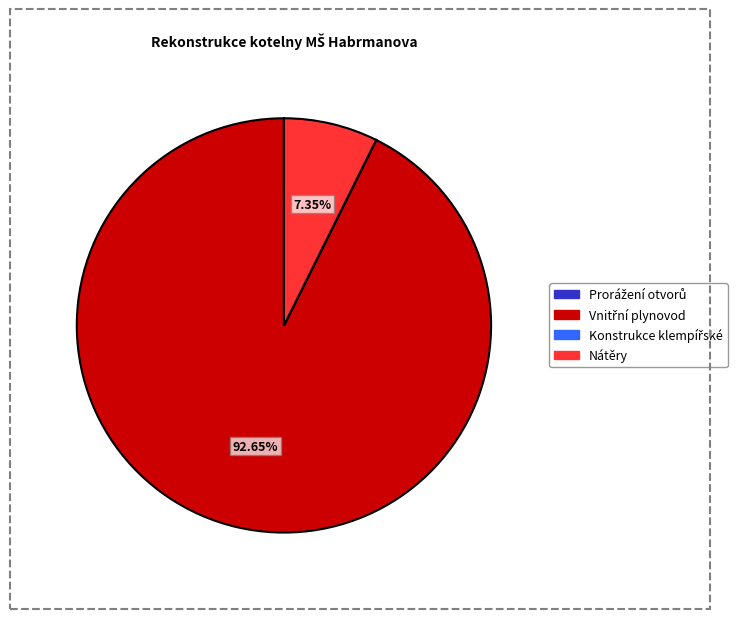

Is there a majority slice in this chart?

Yes